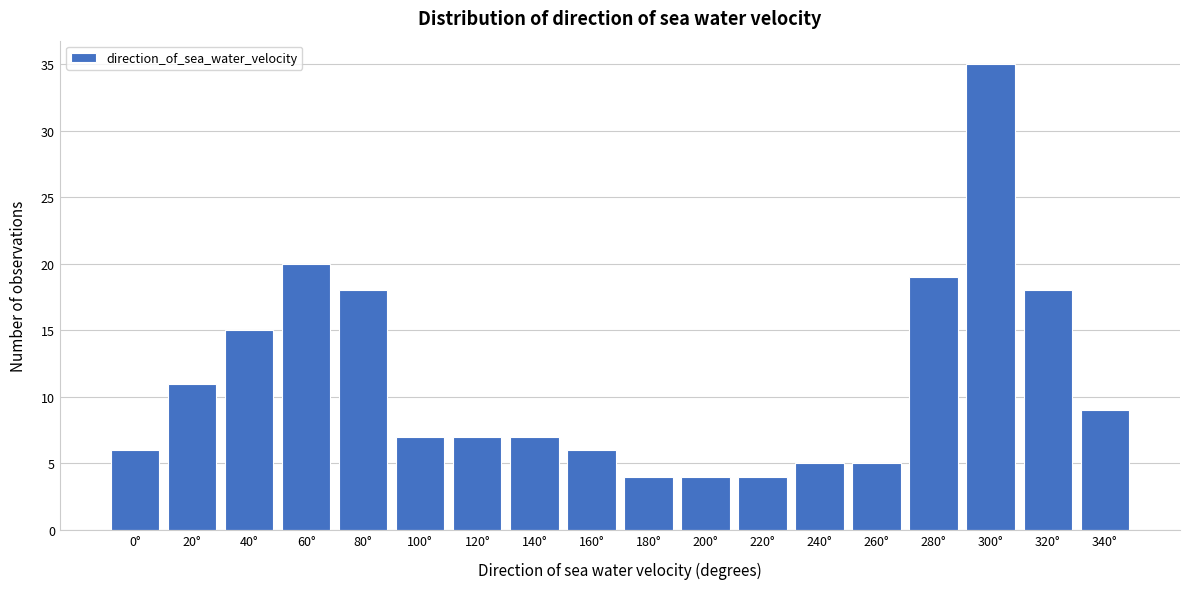

Reading left to right, list all the values displayed in this chart.

6	11	15	20	18	7	7	7	6	4	4	4	5	5	19	35	18	9